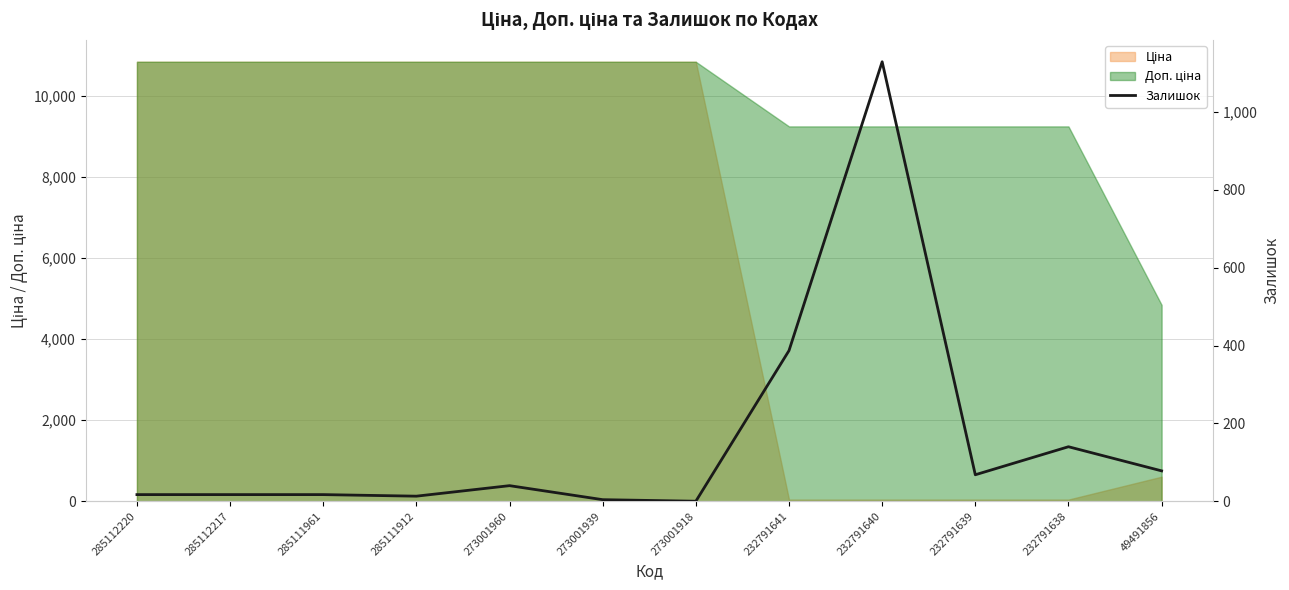

Is it true that the value at 232791641 is 387?

True